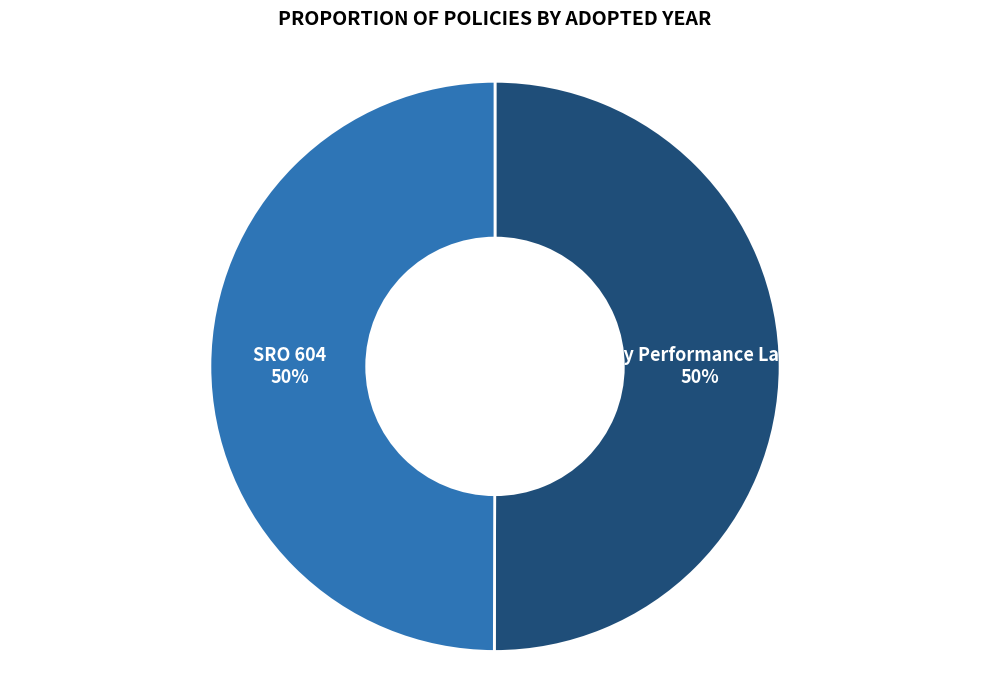

To the nearest percent, what is the average slice percentage?

50%